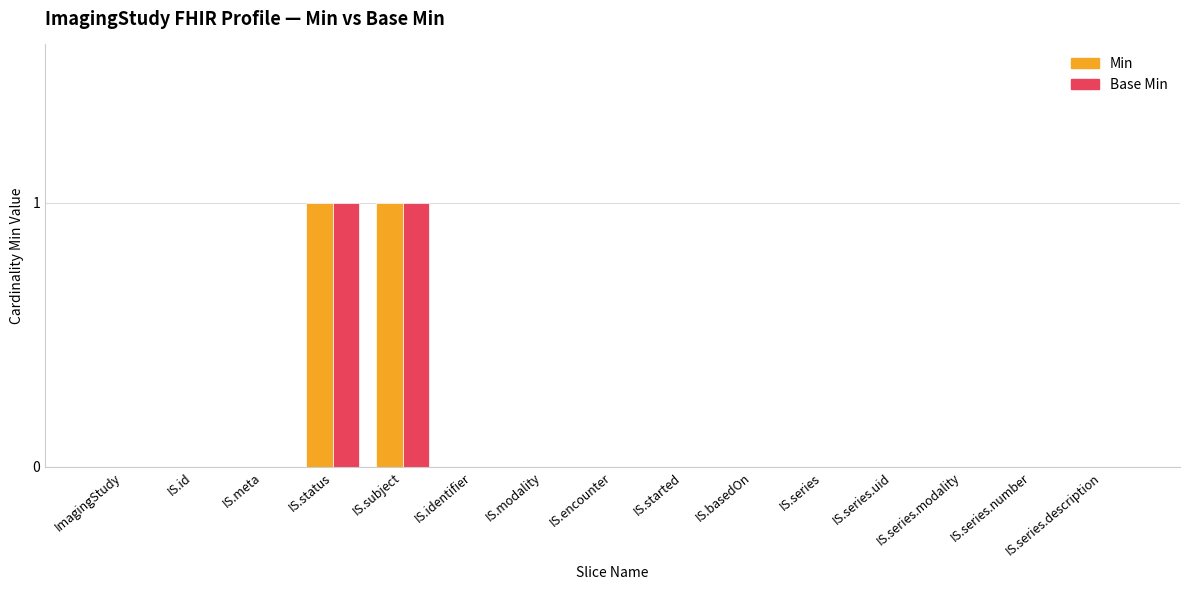

Is it true that Min equals 0 at IS.series.description?

True